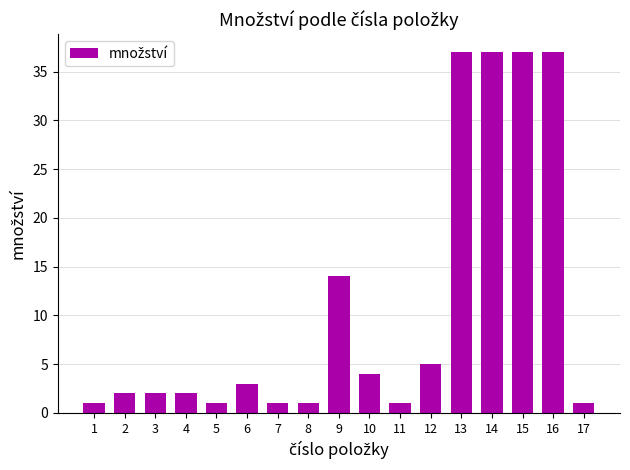

Reading right to left, what are all the values shown in this chart?

17=1	16=37	15=37	14=37	13=37	12=5	11=1	10=4	9=14	8=1	7=1	6=3	5=1	4=2	3=2	2=2	1=1